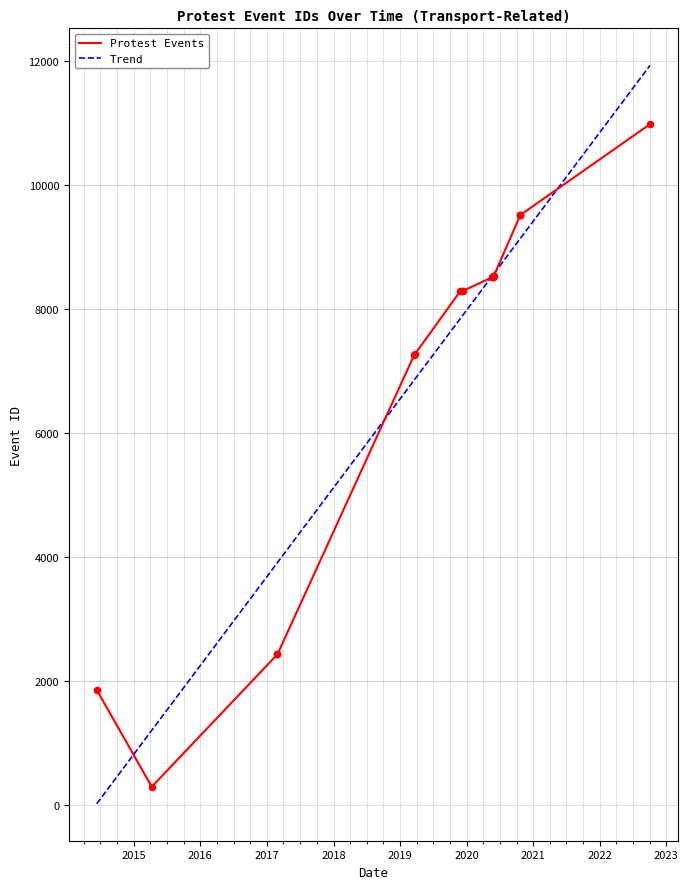

Which has a higher value, 2019-03-19 or 2019-12-09?

2019-12-09